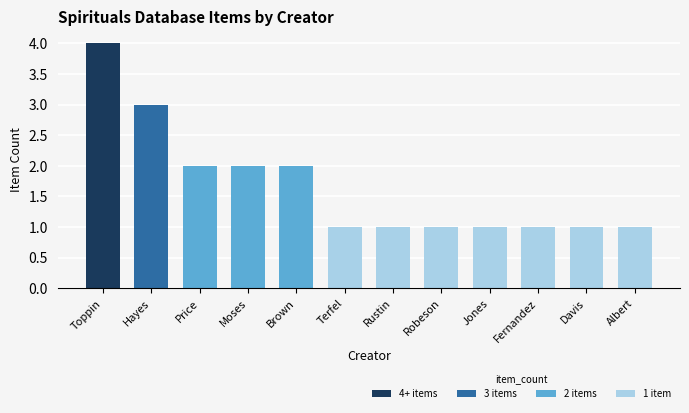

What is the minimum value shown in the chart?

1